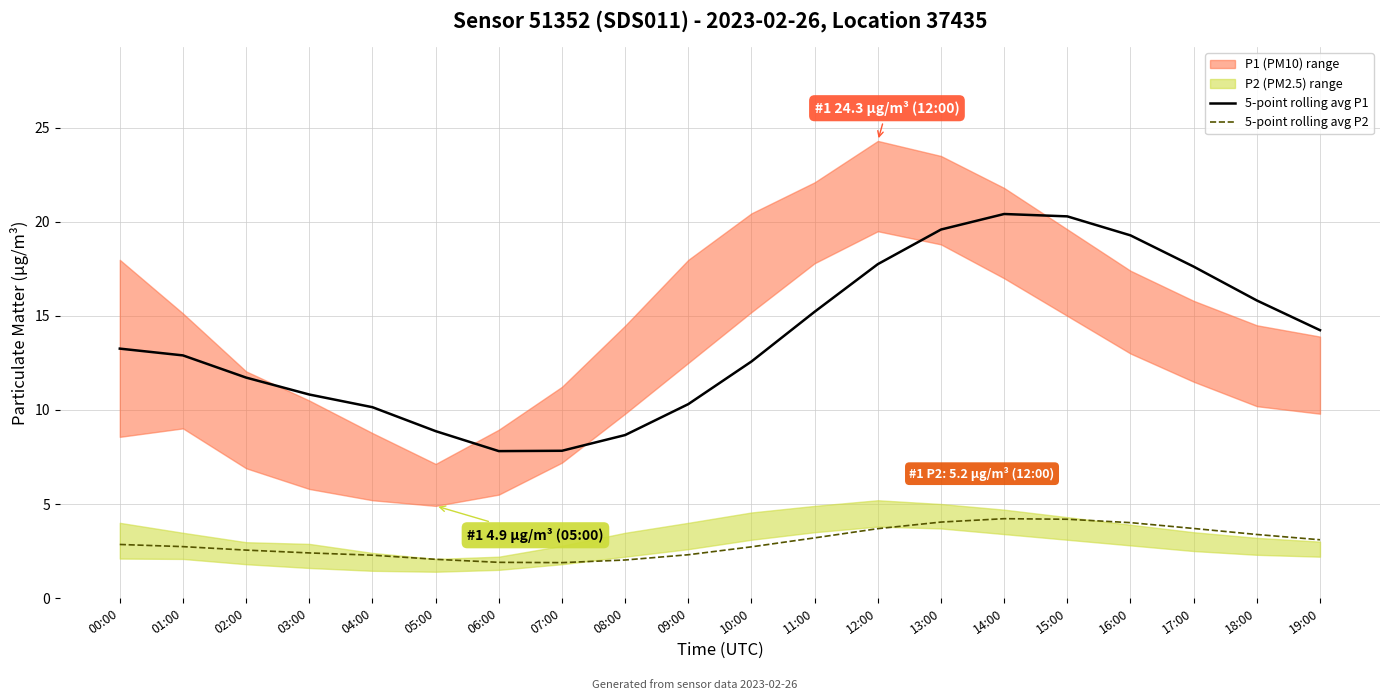

Reading left to right, what are all the values shown in this chart?

5-point rolling avg P1: 13.3	12.9	11.7	10.8	10.1	8.9	7.8	7.8	8.7	10.3	12.6	15.2	17.8	19.6	20.4	20.3	19.3	17.6	15.8	14.2
5-point rolling avg P2: 2.9	2.7	2.6	2.4	2.3	2.1	1.9	1.9	2.0	2.3	2.7	3.2	3.7	4.0	4.2	4.2	4.0	3.7	3.4	3.1